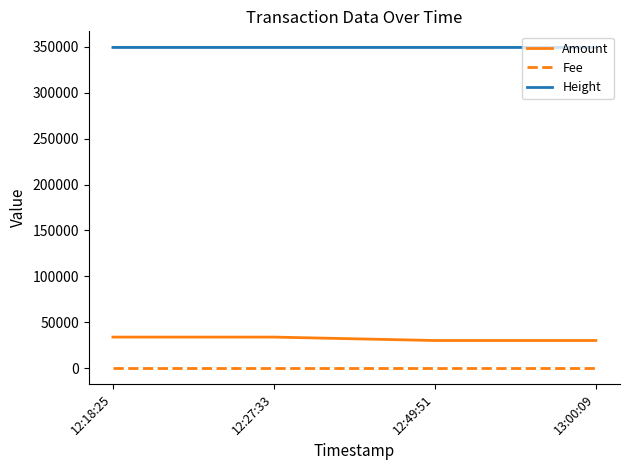

Between 12:27:33 and 13:00:09, which is larger?

12:27:33